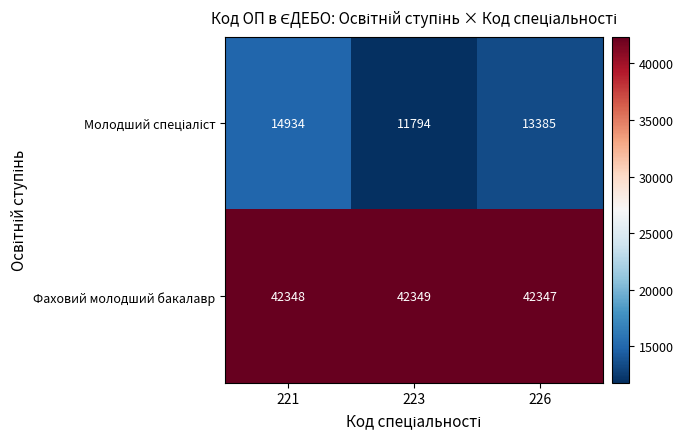

Is it true that Фаховий молодший бакалавр equals 14392 at 226?

False